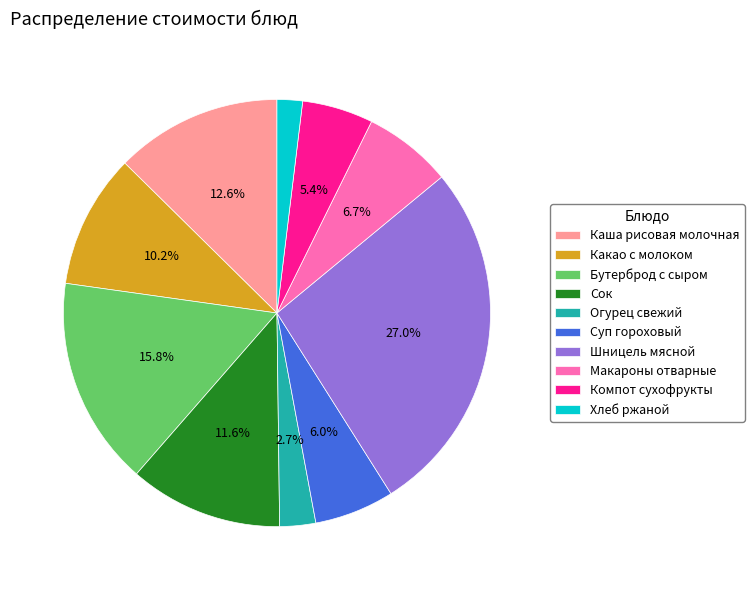

What percentage is the Огурец свежий slice, to the nearest percent?

3%